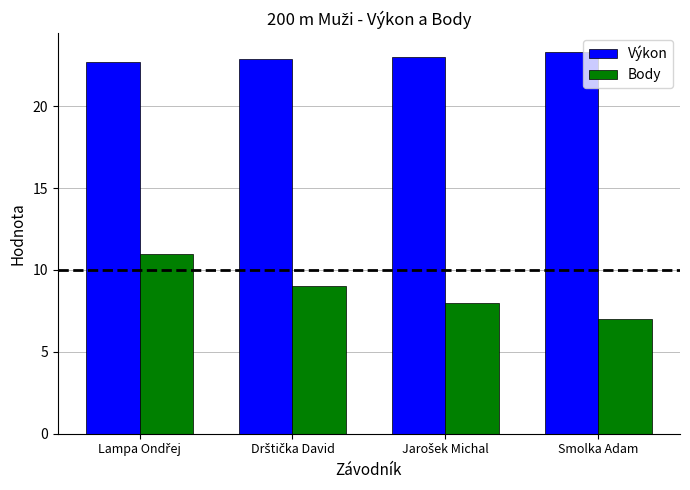

Count the Body values in the range 8 to 11.

3